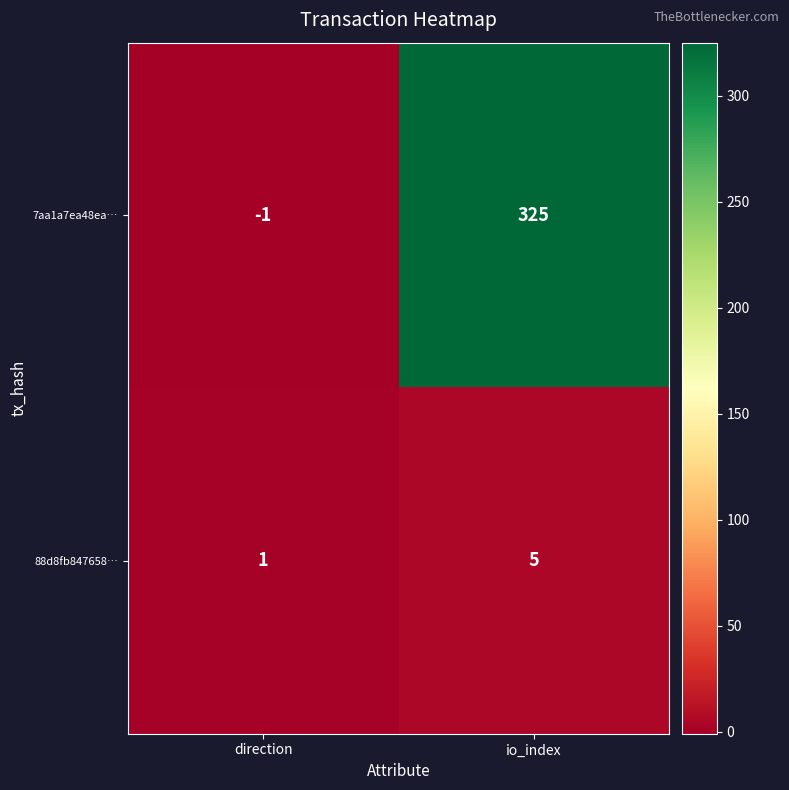

How many distinct data groups are displayed?

2